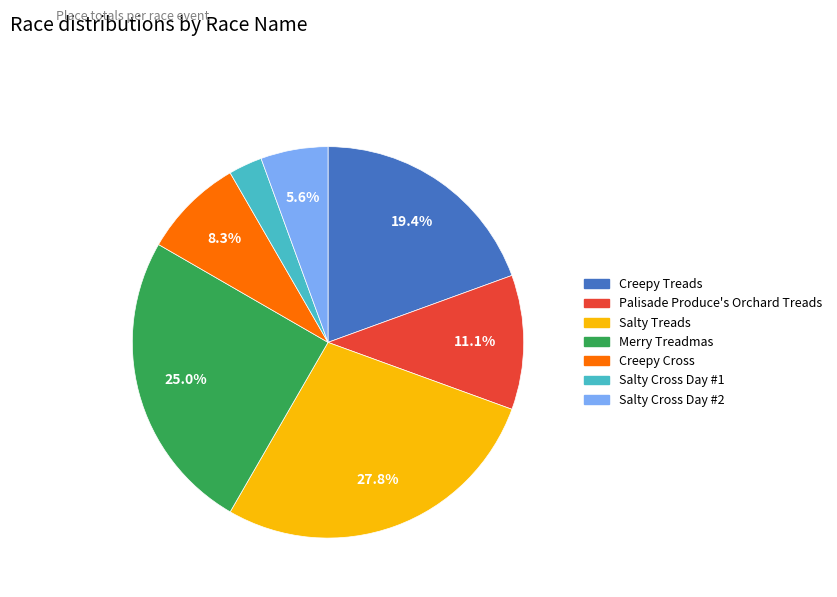

Combined, what portion of the pie is Merry Treadmas and Salty Cross Day #2?

30.6%